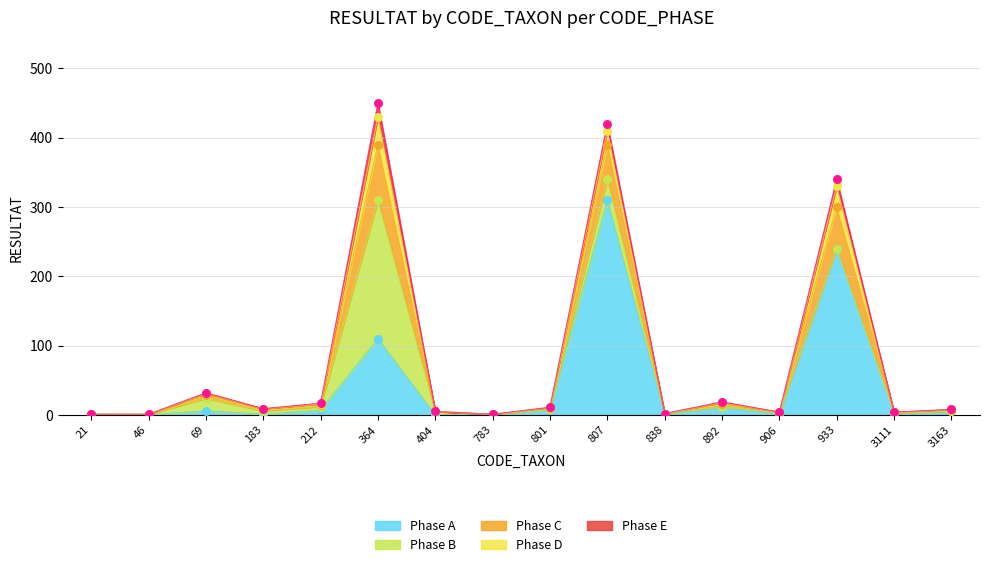

At how many categories does at least one series exceed 176?

3